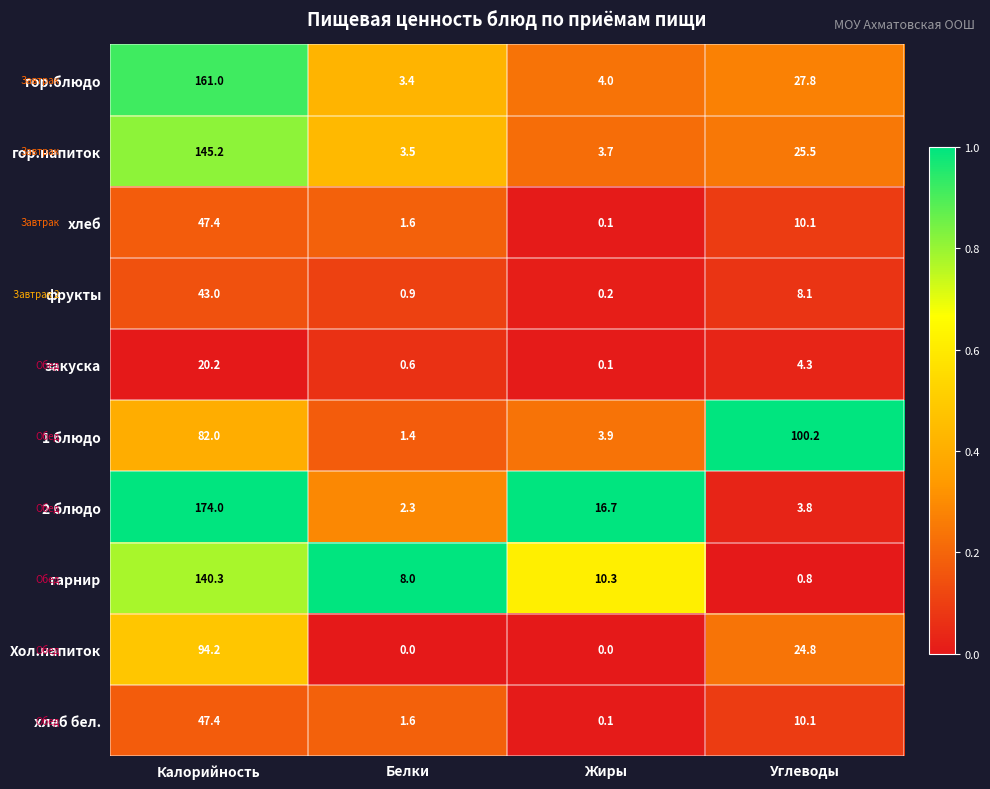

Rank the categories by гарнир value from lowest to highest.

Углеводы, Белки, Жиры, Калорийность